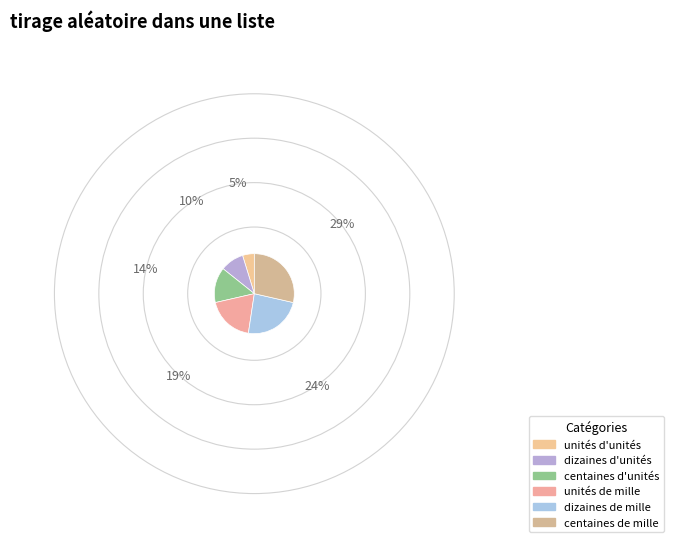

Rank the categories by value from lowest to highest.

unités d'unités, dizaines d'unités, centaines d'unités, unités de mille, dizaines de mille, centaines de mille